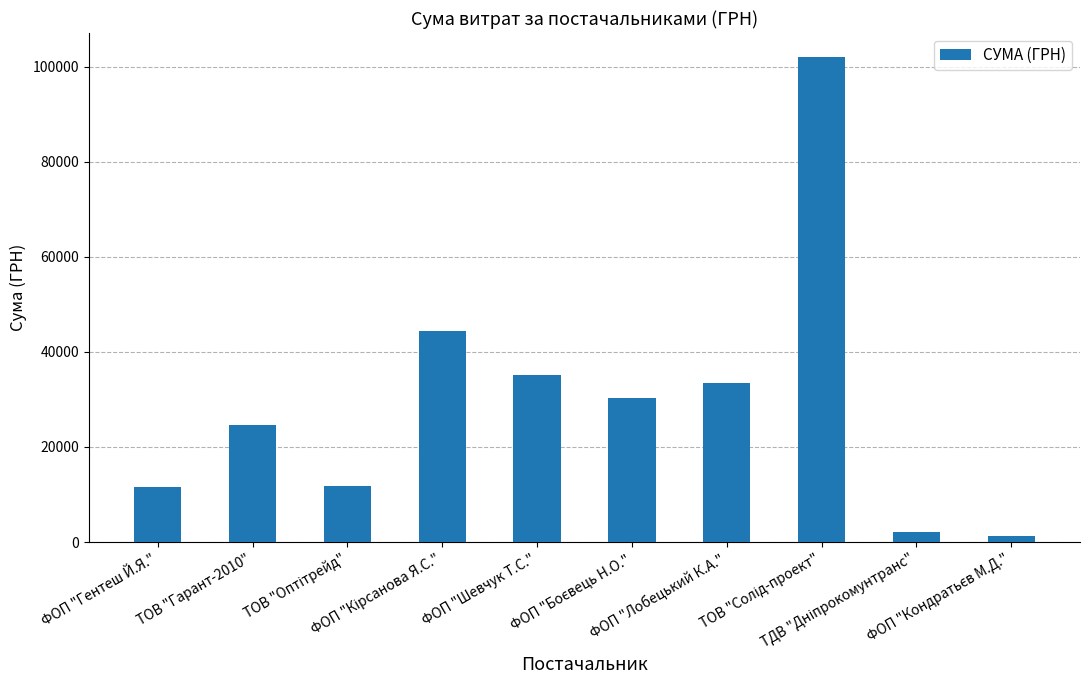

What is the greatest value displayed?

101956.1